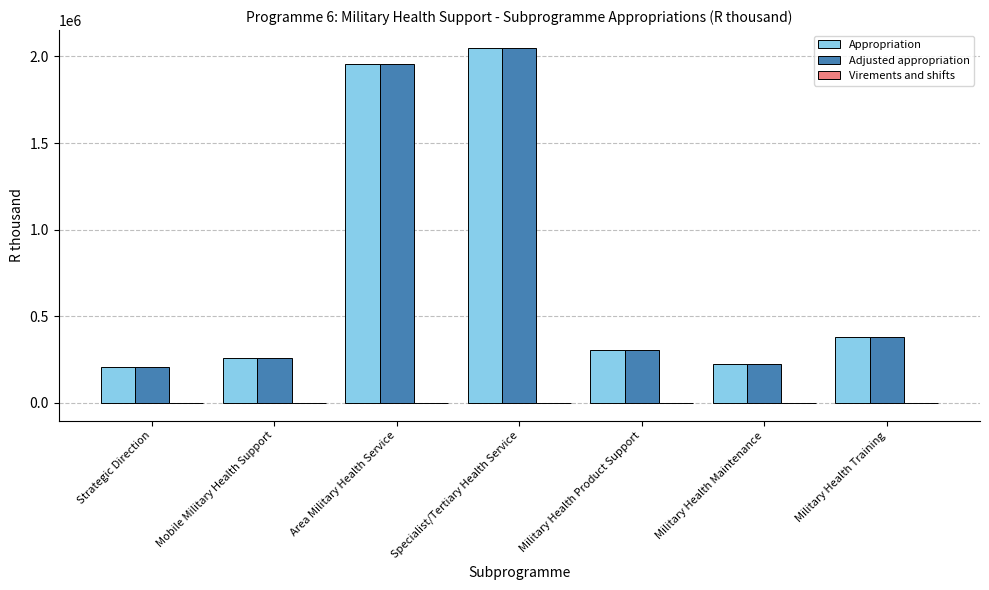

The value of Adjusted appropriation at Military Health Maintenance is 324785. True or false?

False